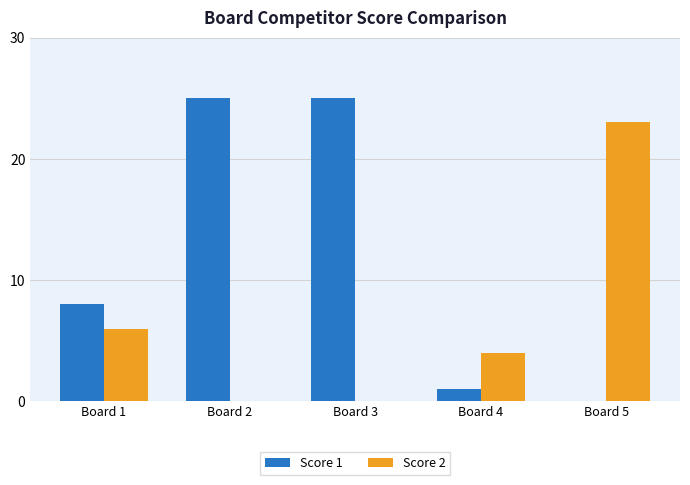

What is the total value across all series at Board 3?

25